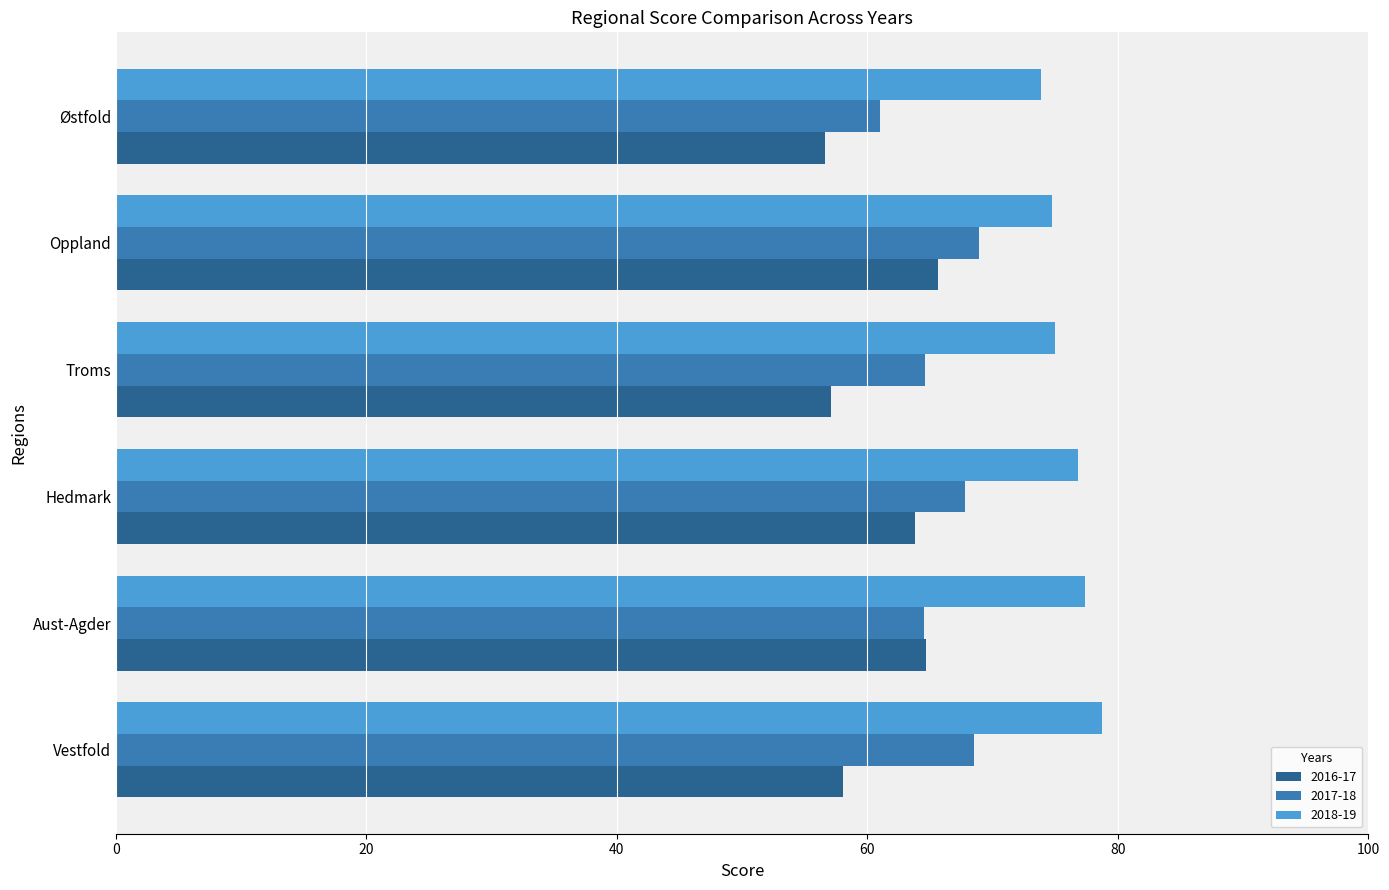

List the series in order of their overall mean, lowest first.

2016-17, 2017-18, 2018-19